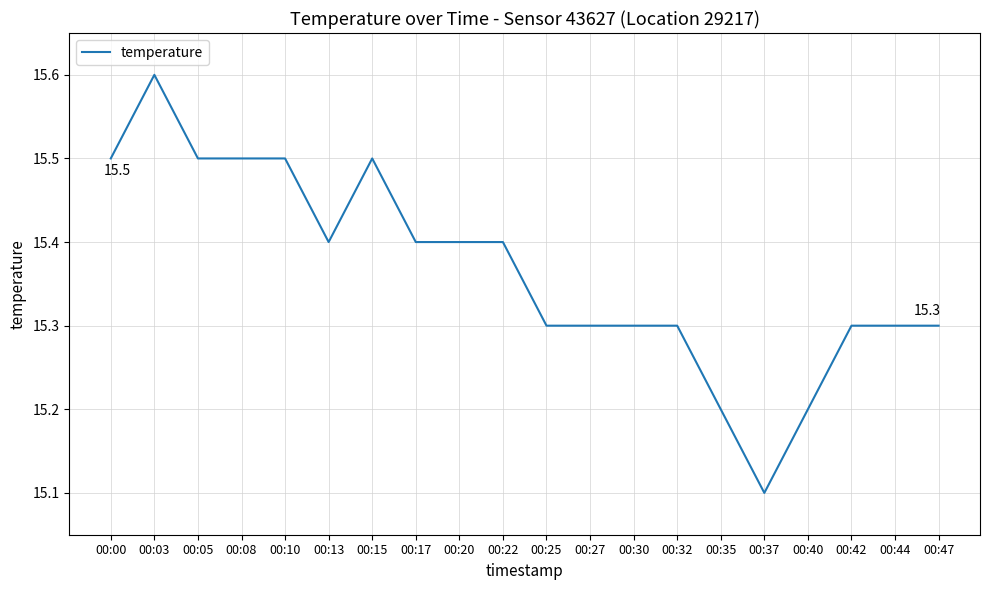

What is the sum of the values at 00:37 and 00:44?

30.4